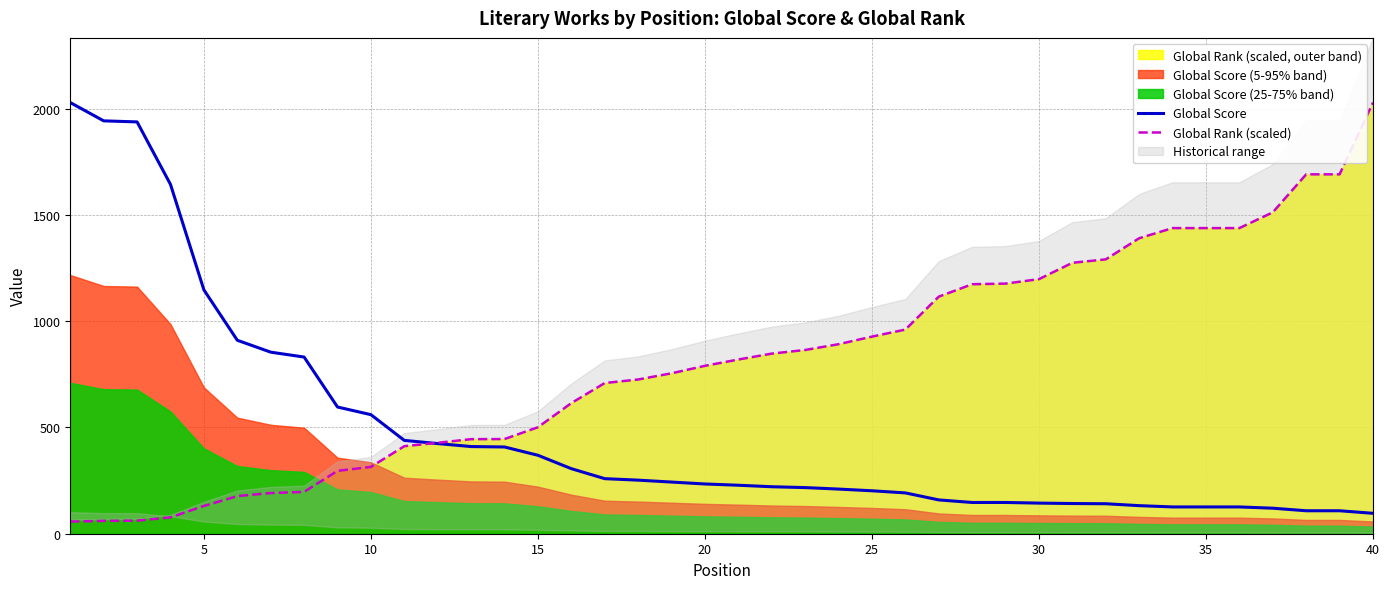

Which series has the largest range (max minus min)?

Global Rank (scaled)